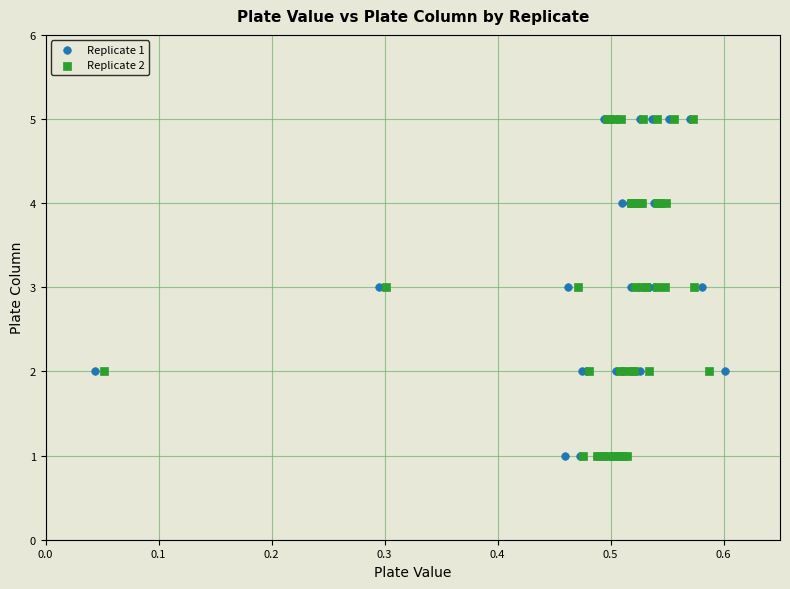

What are all the series names shown in the legend?

Replicate 1, Replicate 2